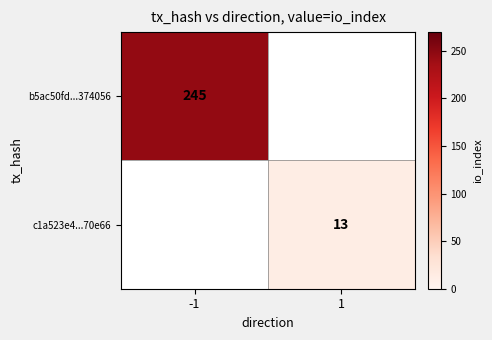

The value of c1a523e4...70e66 at 1 is 8.1. True or false?

False